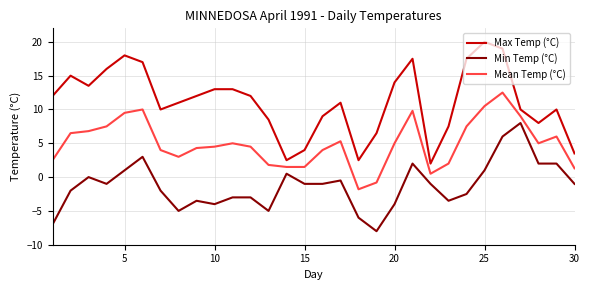

Which series has the largest total across all categories?

Max Temp (°C)